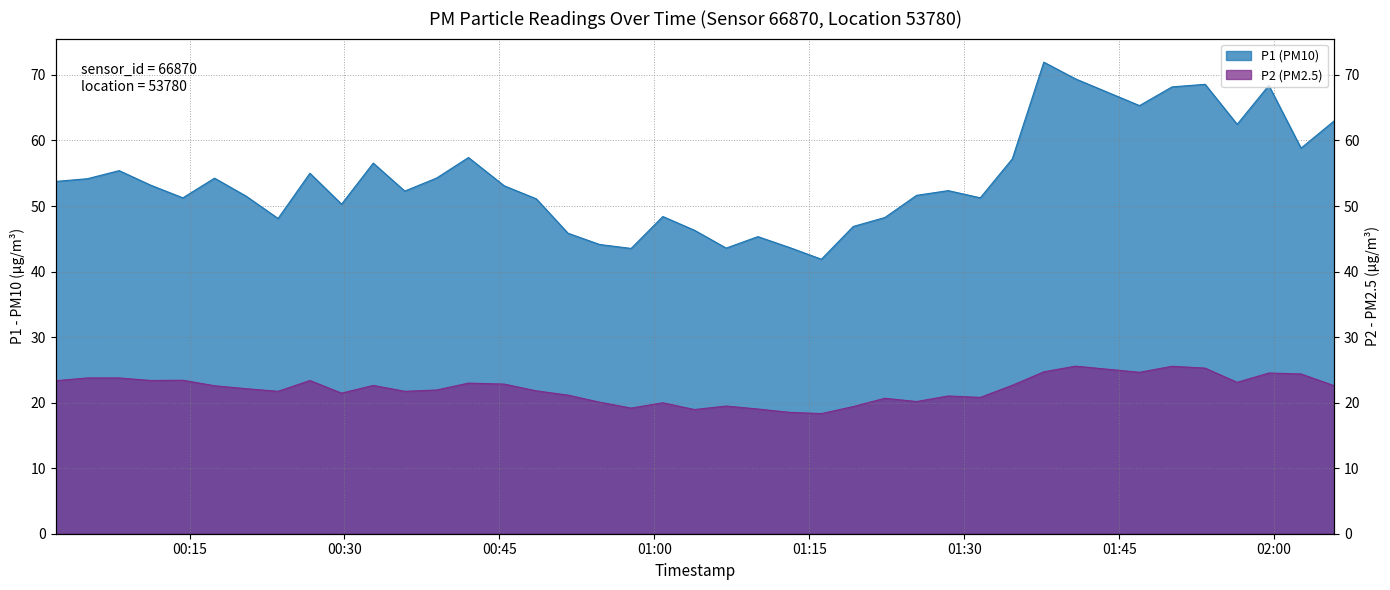

At which label does P1 (PM10) first exceed 53?

2022-12-18T00:02:03